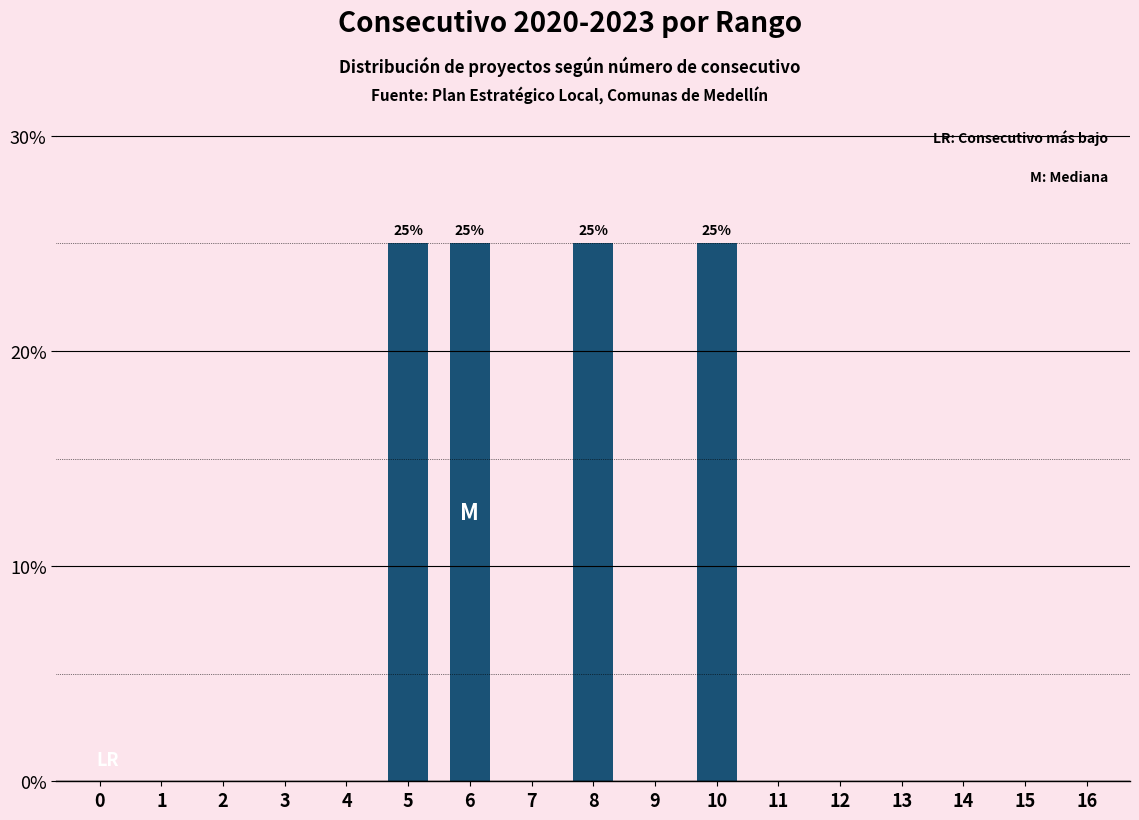

What is the change in value from 8 to 9?

-25